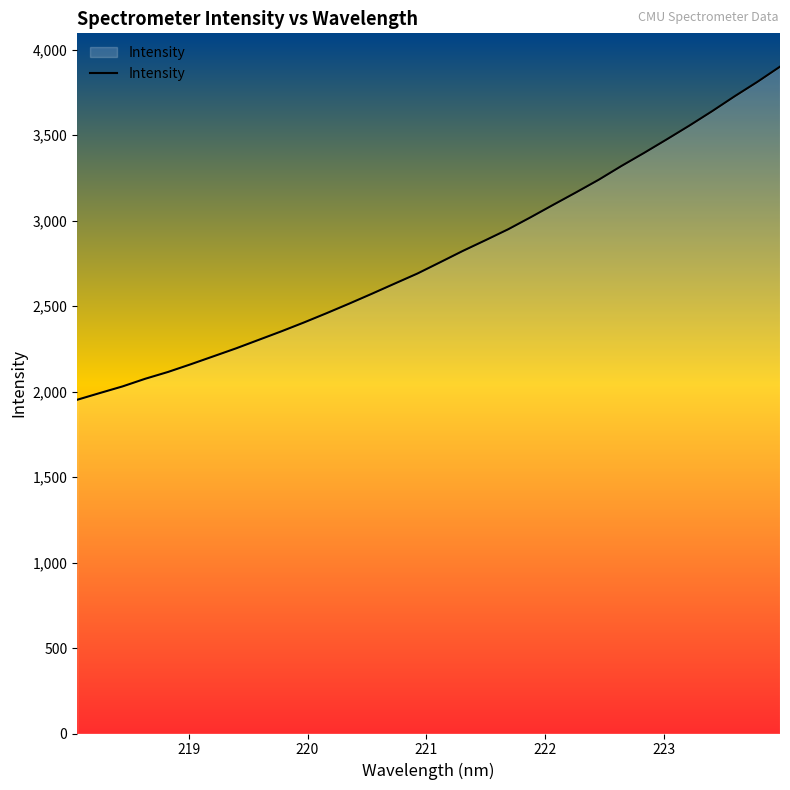

What is the maximum value shown in the chart?

3900.0